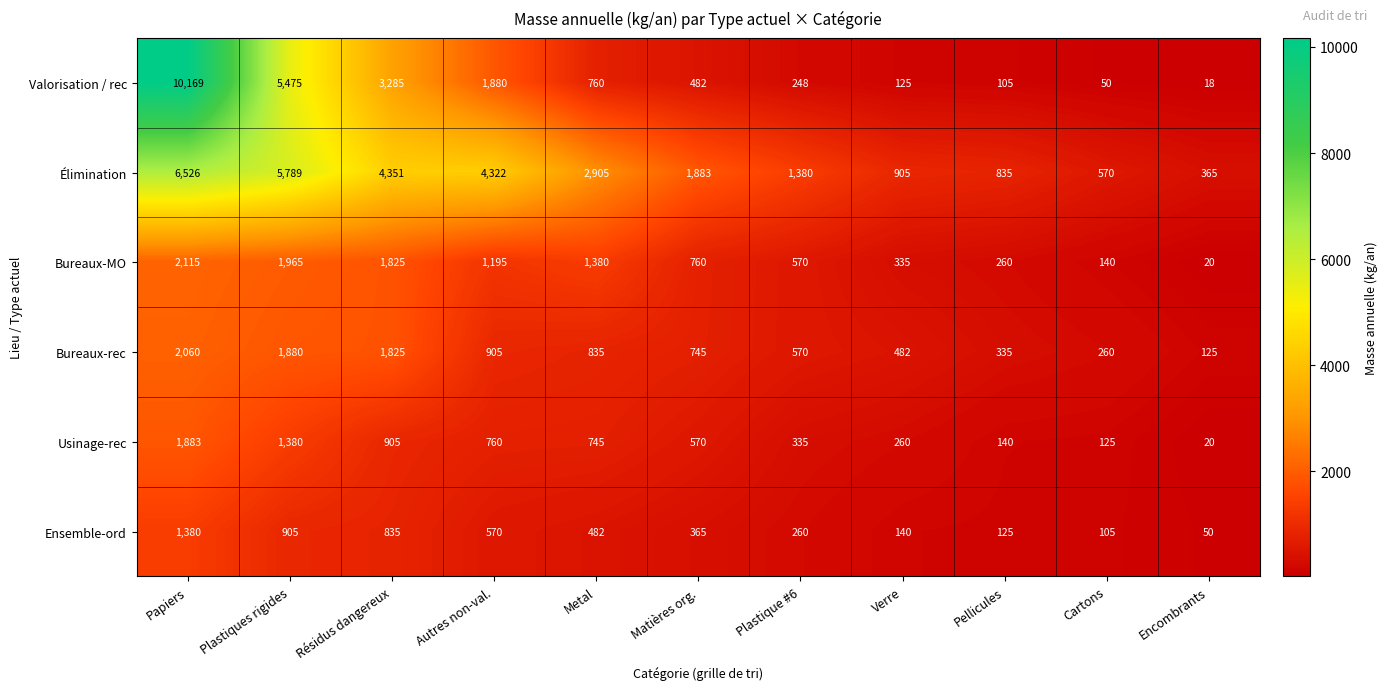

What is the sum of all Bureaux-MO values?

10565